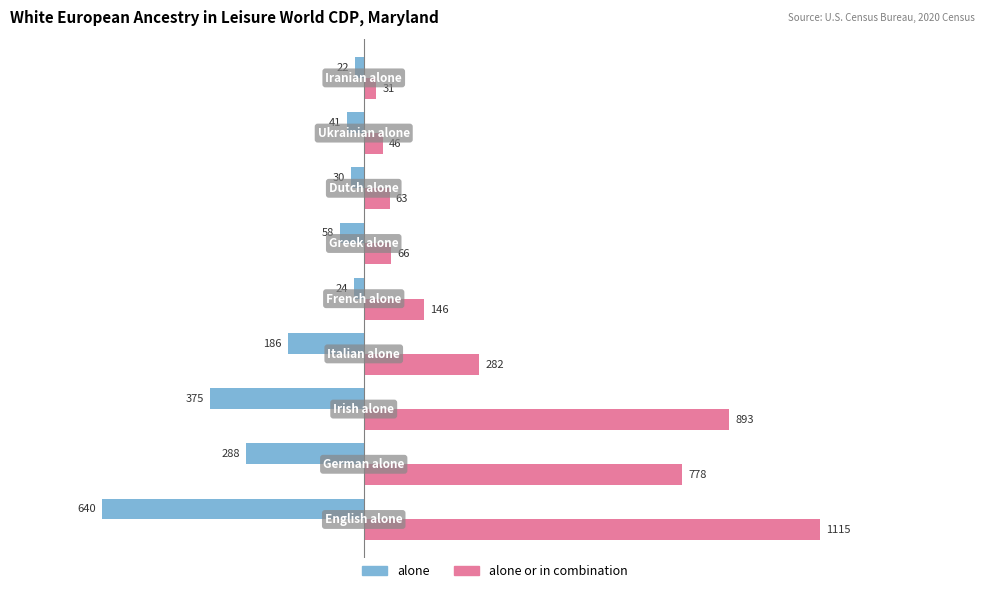

At how many categories does at least one series exceed 482?

3